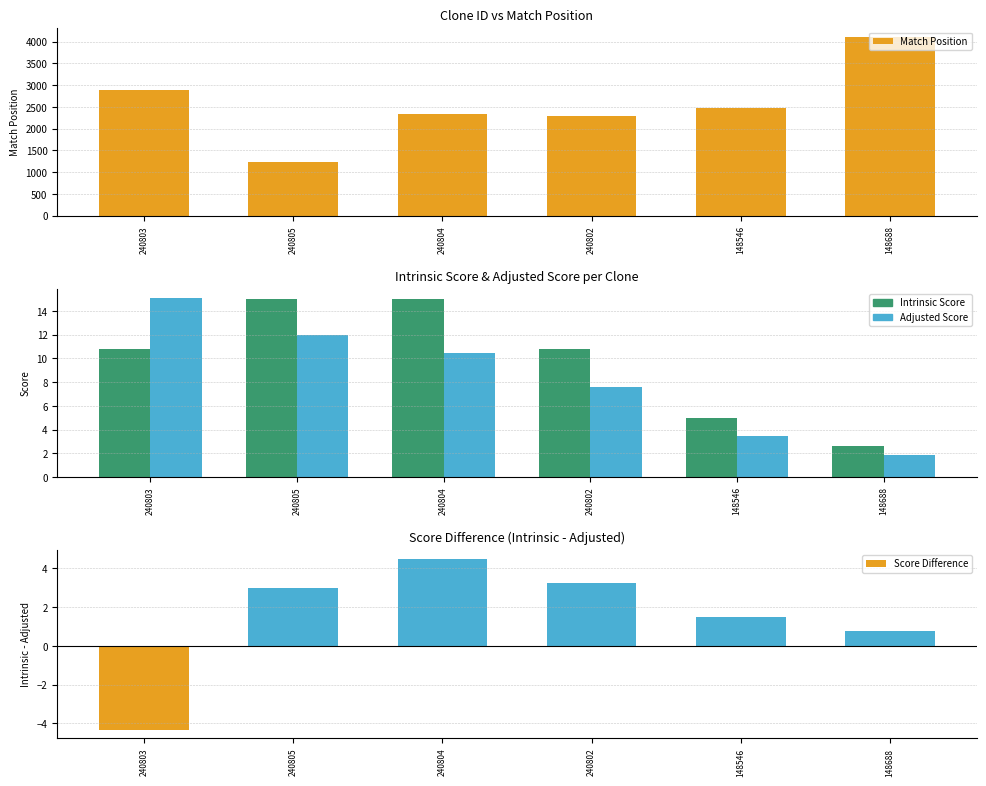

Count the number of data series in this chart.

4